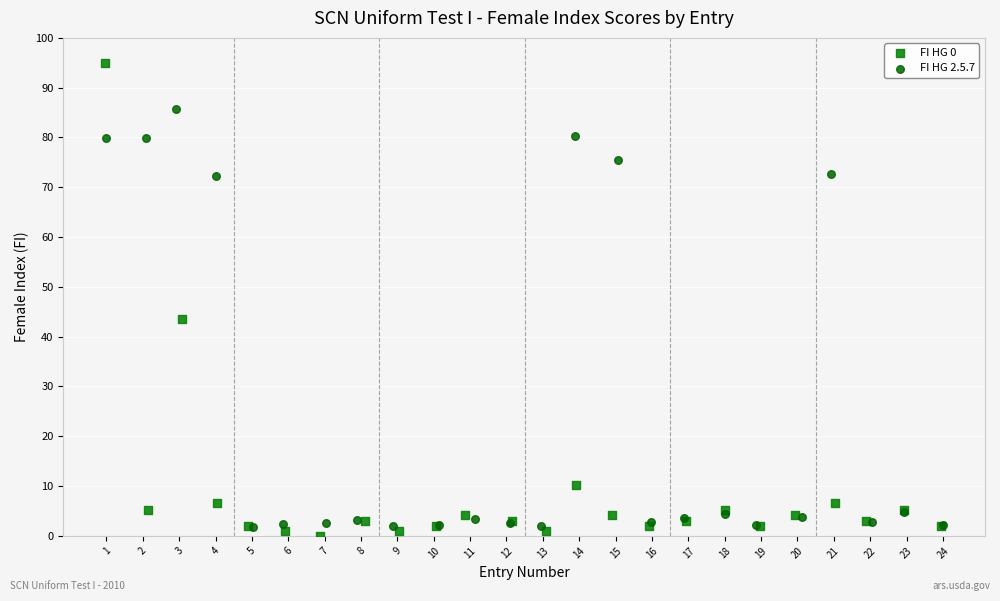

Which series reaches the maximum Y coordinate?

FI HG 0